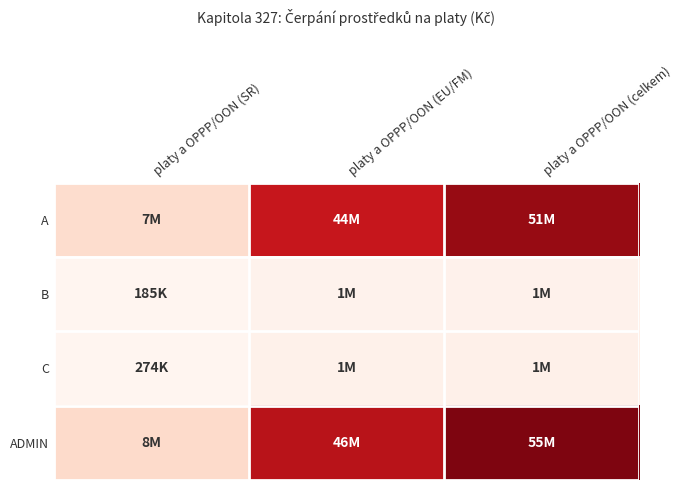

What is the smallest value displayed?

185310